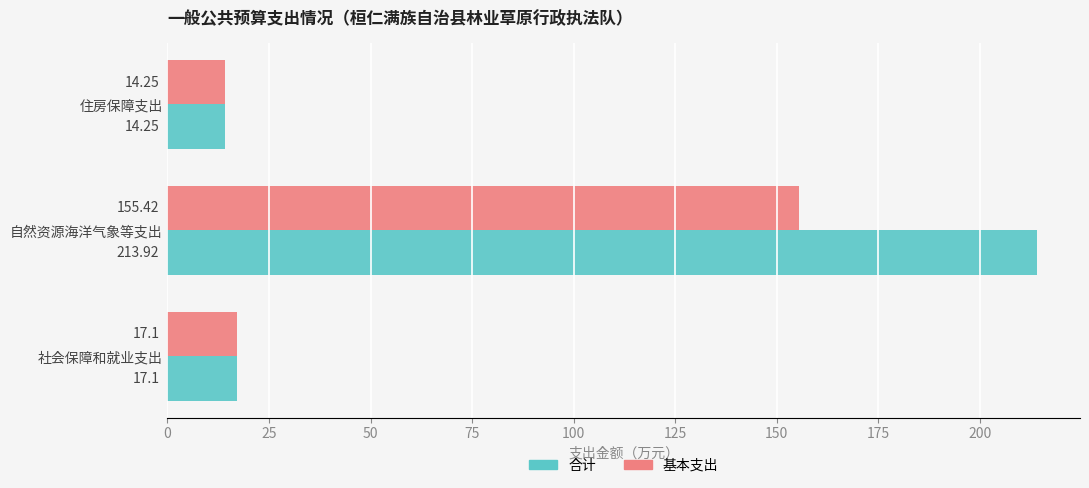

What is the total value across all series at 自然资源海洋气象等支出?

369.3